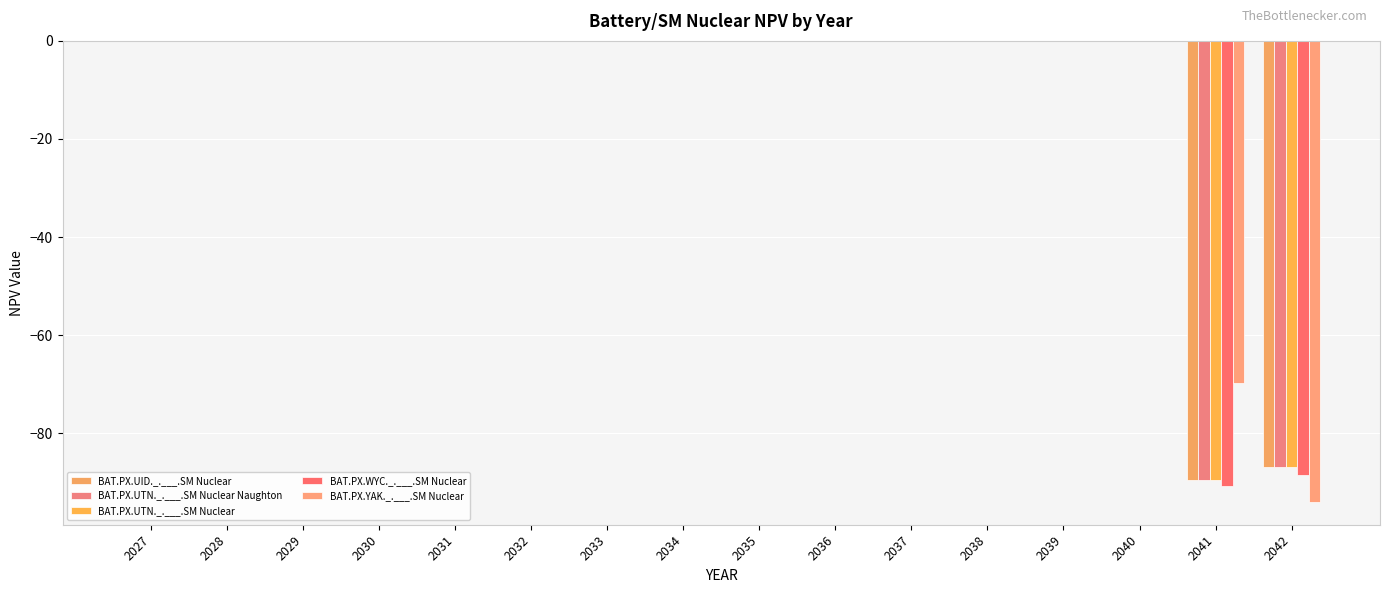

How many groups of bars are there?

16